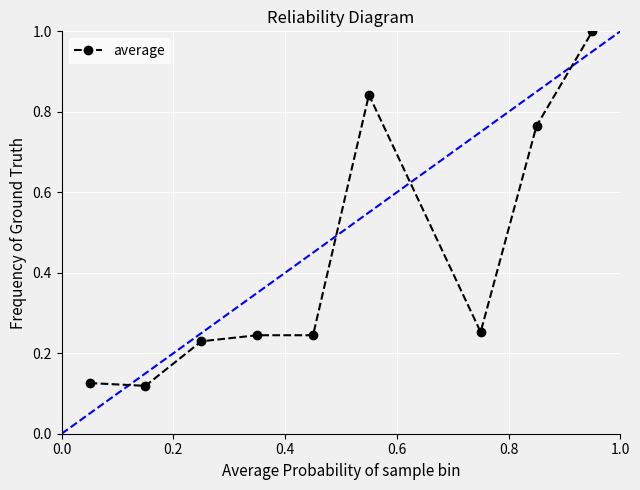

What is the sum of all values?

3.8